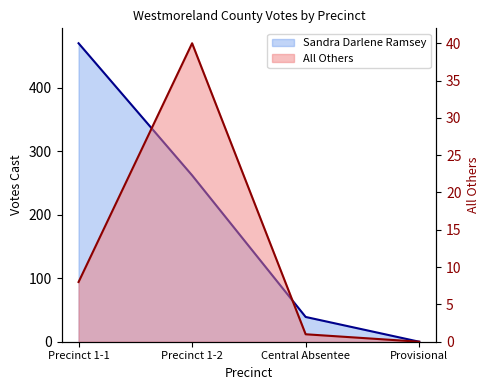

What is the difference between the All Others values at Central Absentee and Provisional?

1